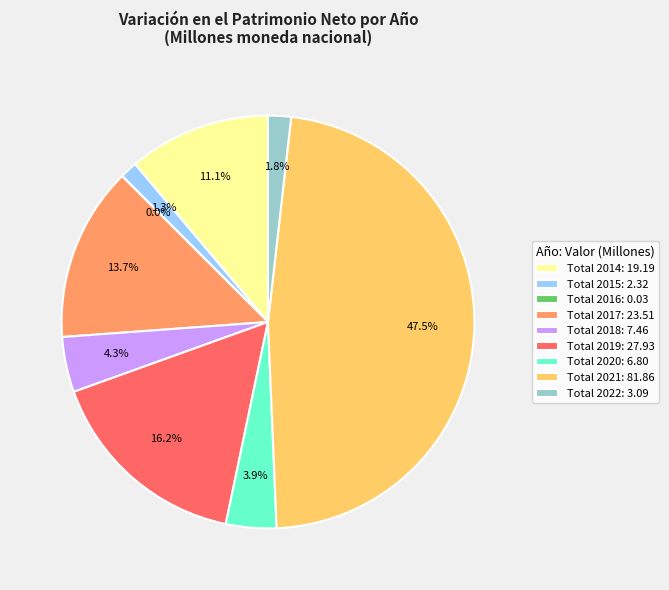

Which slice is the largest?

Total 2021